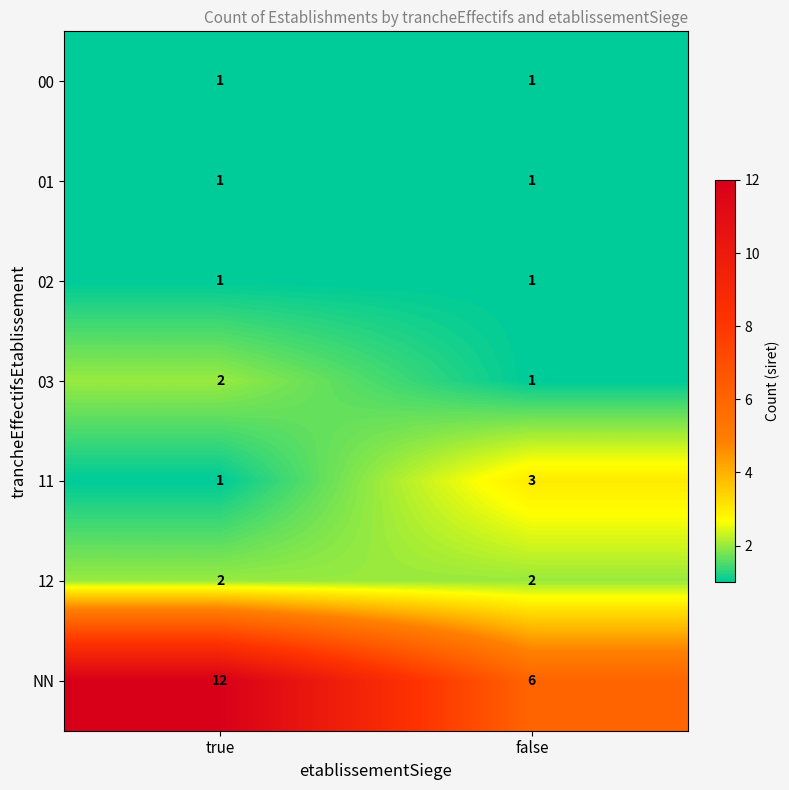

Reading left to right, extract all data points from this chart.

00: true=1	false=1
01: true=1	false=1
02: true=1	false=1
03: true=2	false=1
11: true=1	false=3
12: true=2	false=2
NN: true=12	false=6